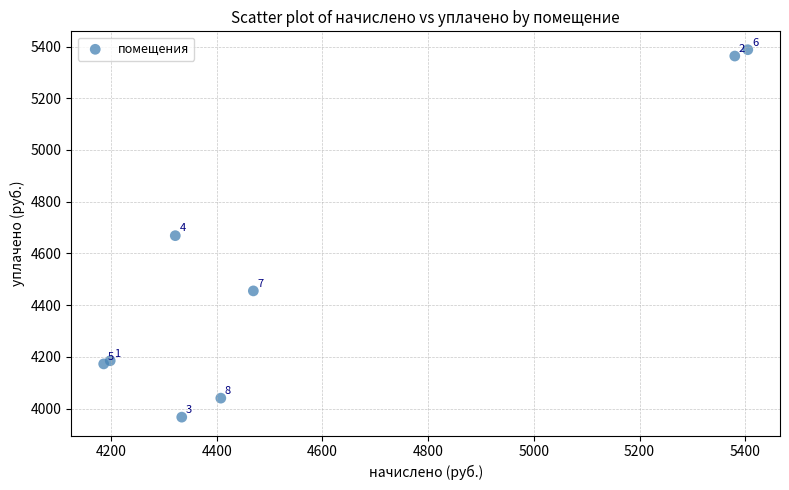

What Y value in the scatter plot is closest to 4677?

4668.7